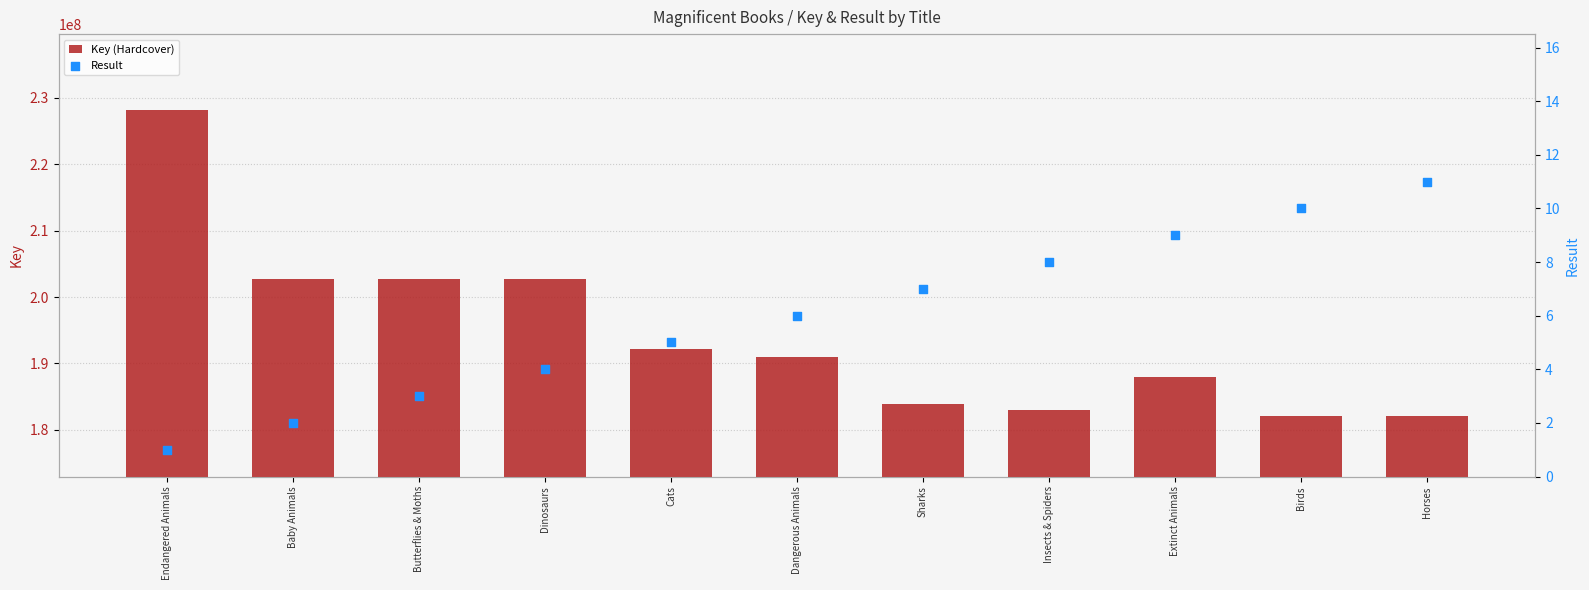

Which series has the largest total across all categories?

Key (Hardcover)